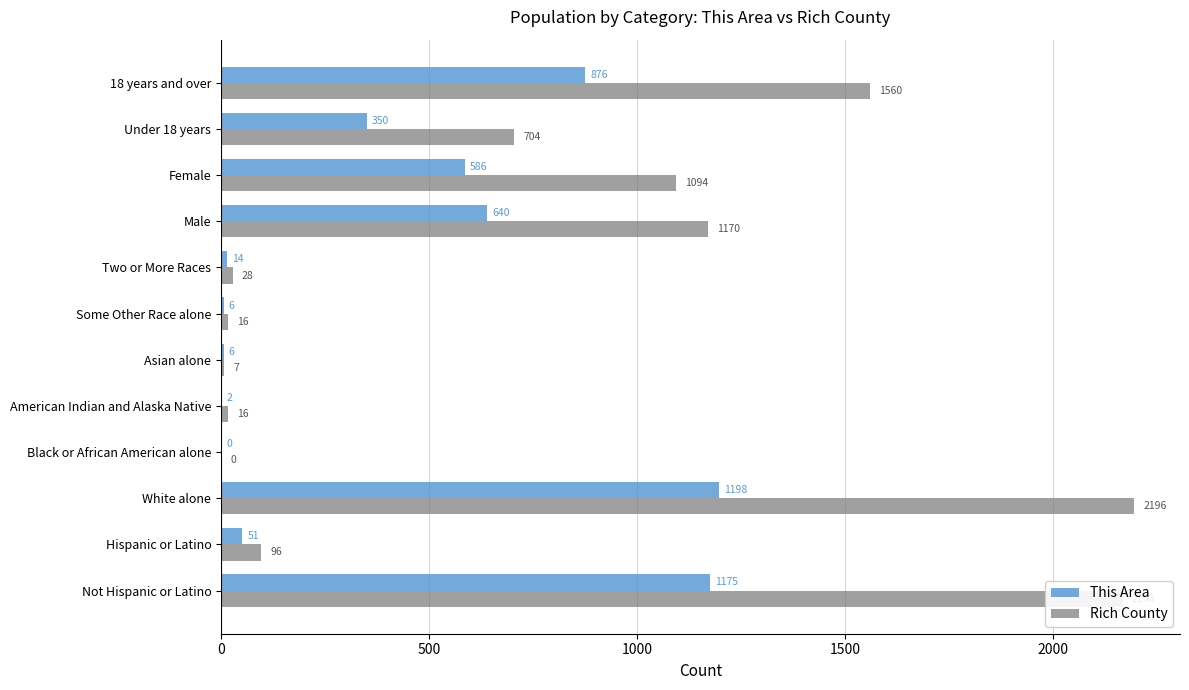

At which category does the chart reach its peak across all series?

White alone